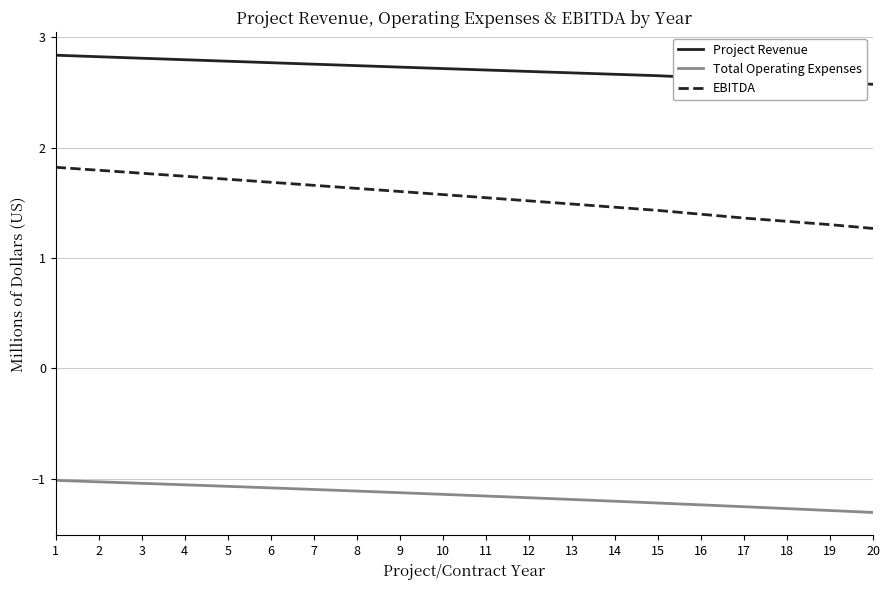

True or false: Total Operating Expenses and EBITDA intersect in this chart.

False